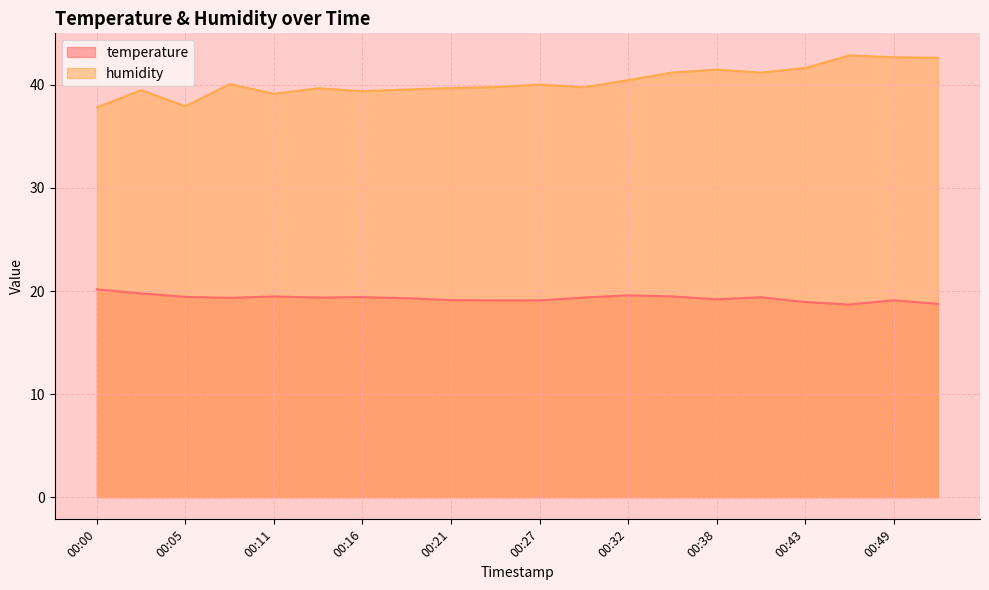

What value does the humidity series have at 00:27?

40.0